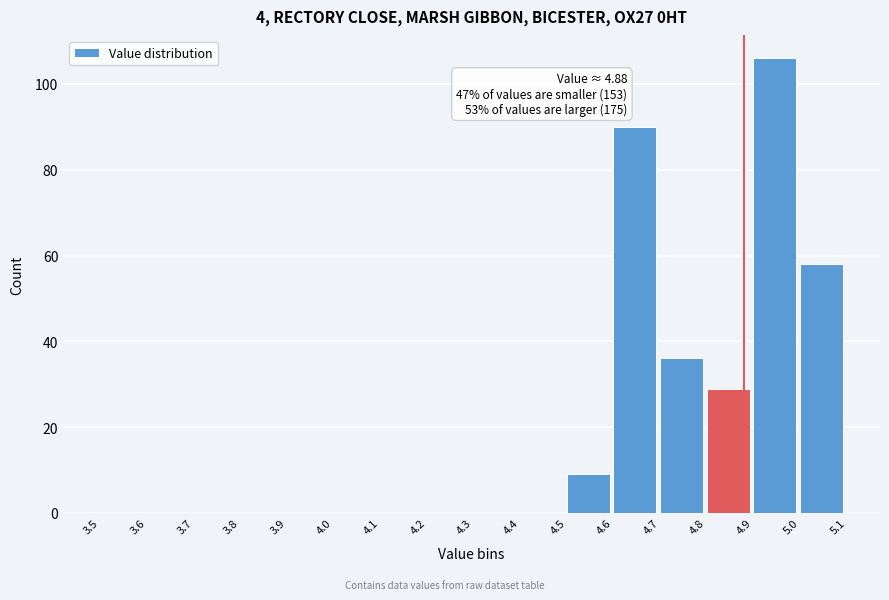

Over which range of the x-axis is the bar tallest?

4.9 to 5.0